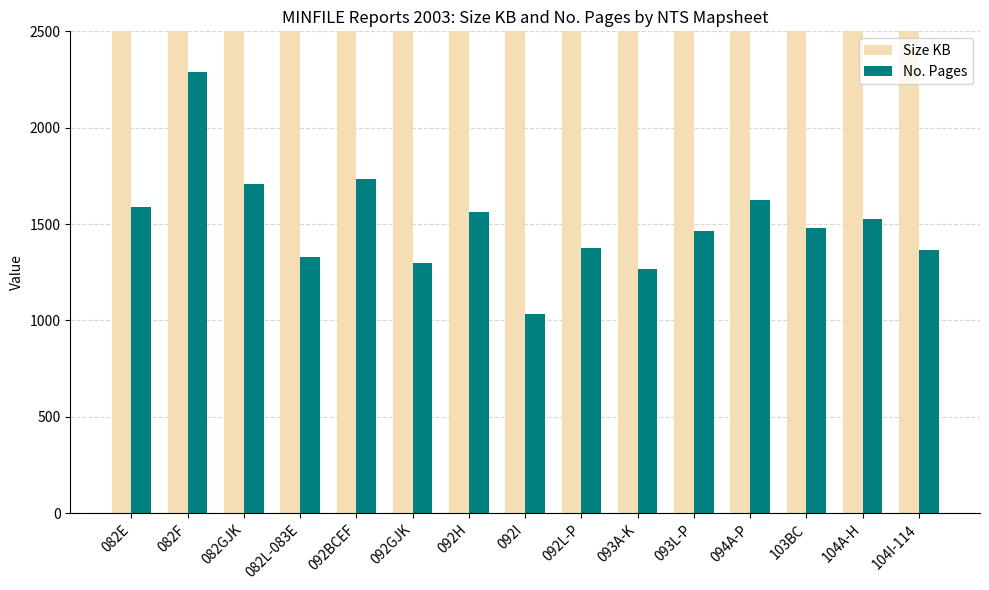

At which label does Size KB reach its peak?

082F